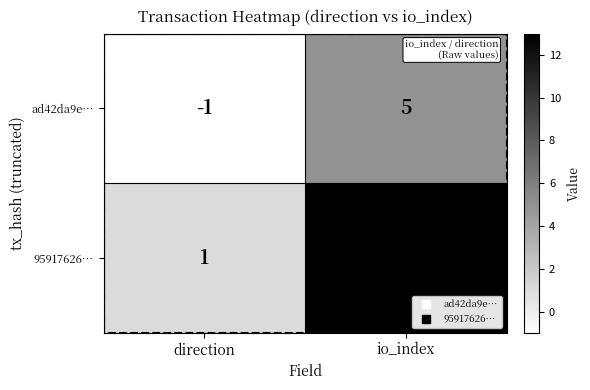

At which label is ad42da9e… closest to 2?

direction